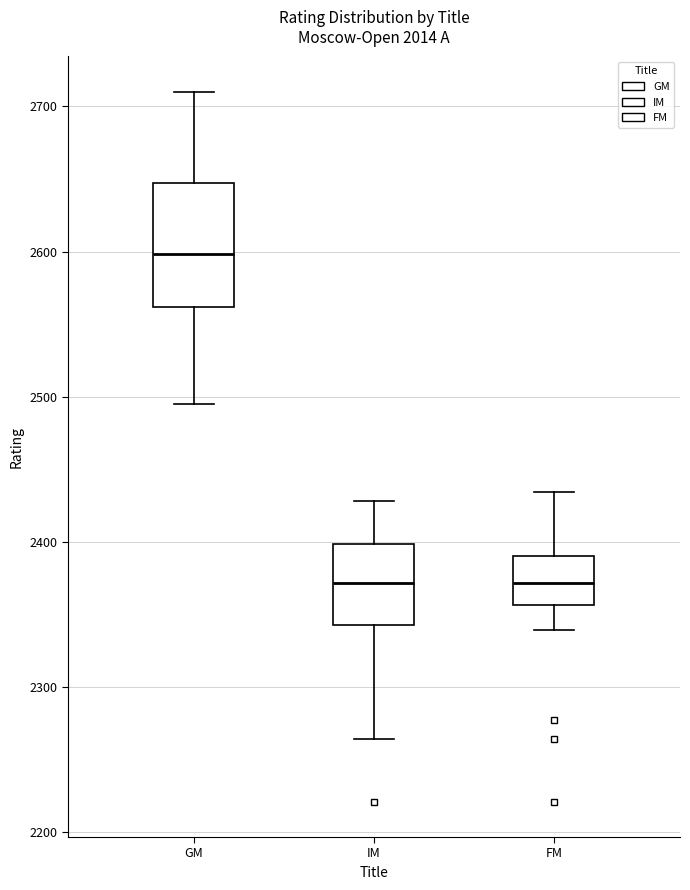

Where is the upper edge of the box for IM on the y-axis? The values are not printed on the chart, so give them approximately, as read against the axis.

2400